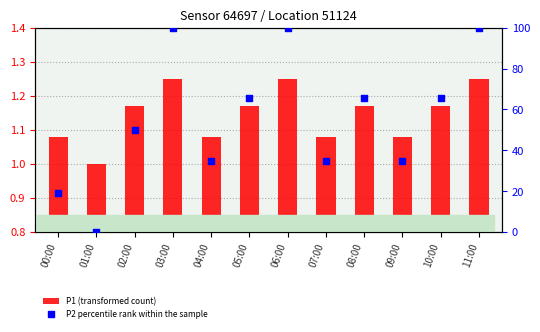

Which series contains the highest Y value?

P2 percentile rank within the sample